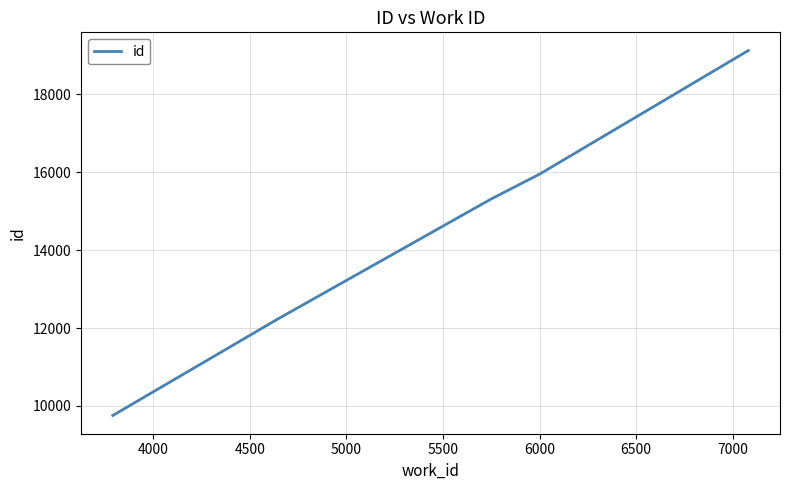

What is the average value?

13700